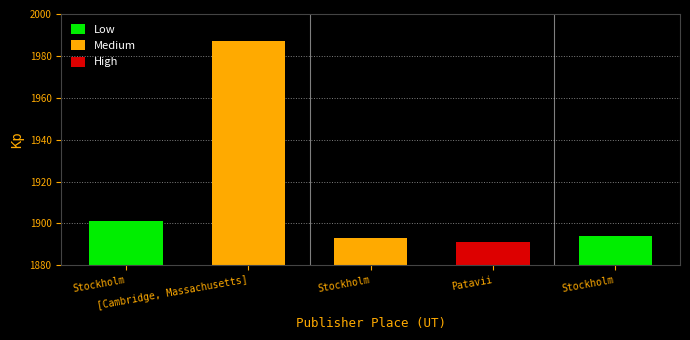

List the labels in order of value, smallest first.

Patavii, Stockholm, Stockholm, Stockholm, [Cambridge, Massachusetts]